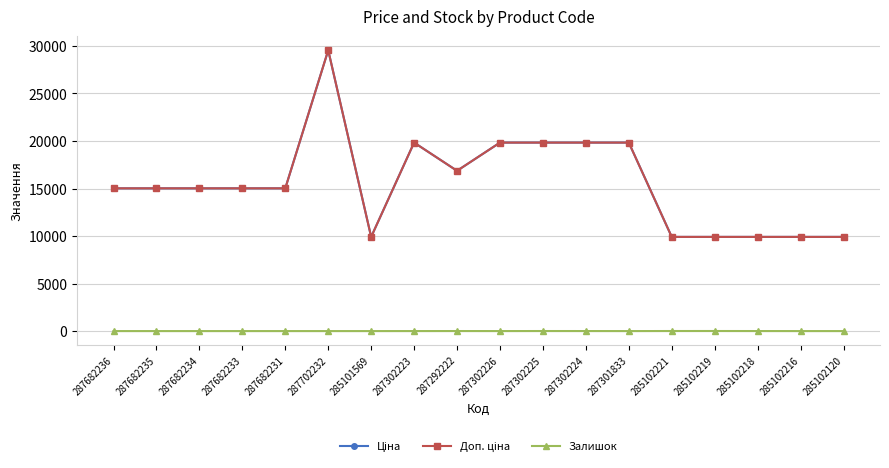

Does the chart have visible grid lines?

Yes